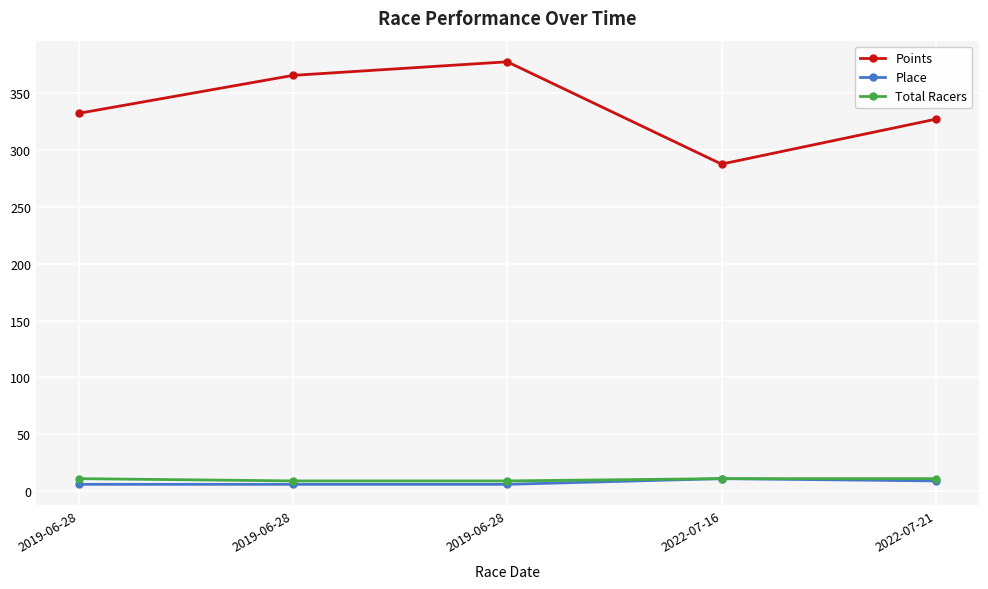

How many distinct data groups are displayed?

3